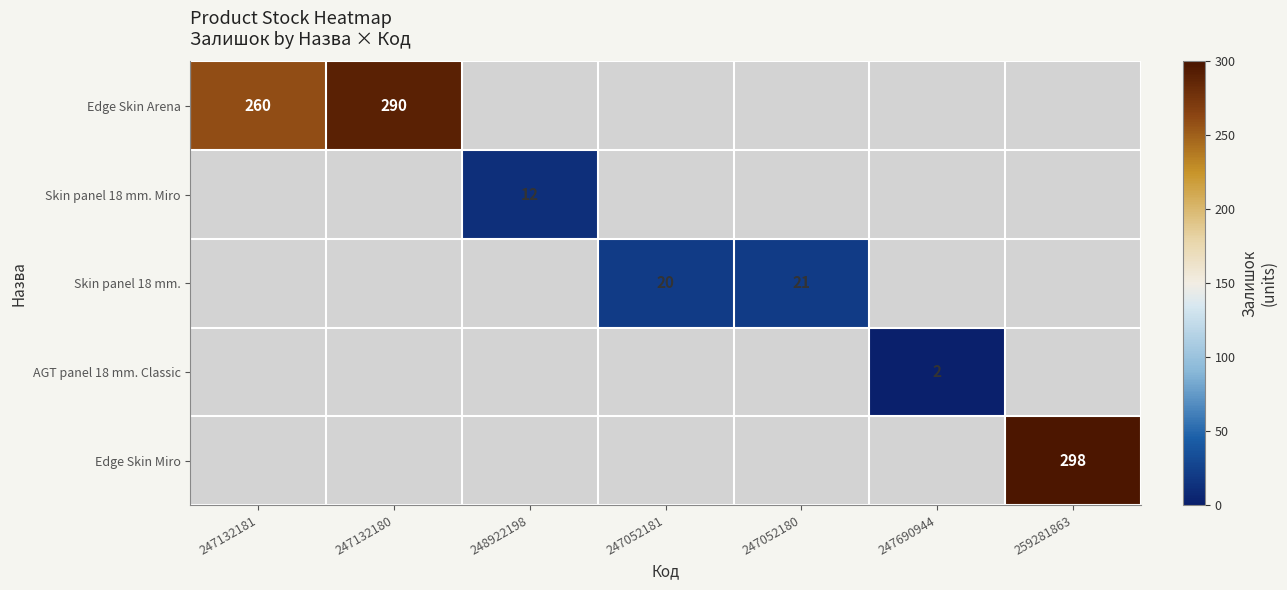

True or false: Edge Skin Arena has a value of 290 at 247132180.

True